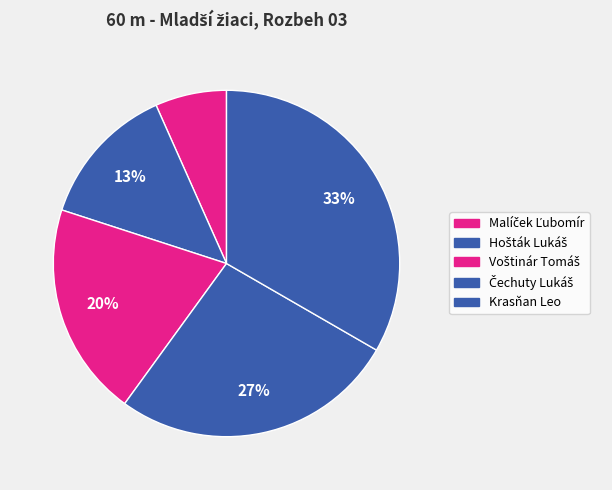

Do Malíček Ľubomír and Hošták Lukáš together represent more than half of the pie?

No